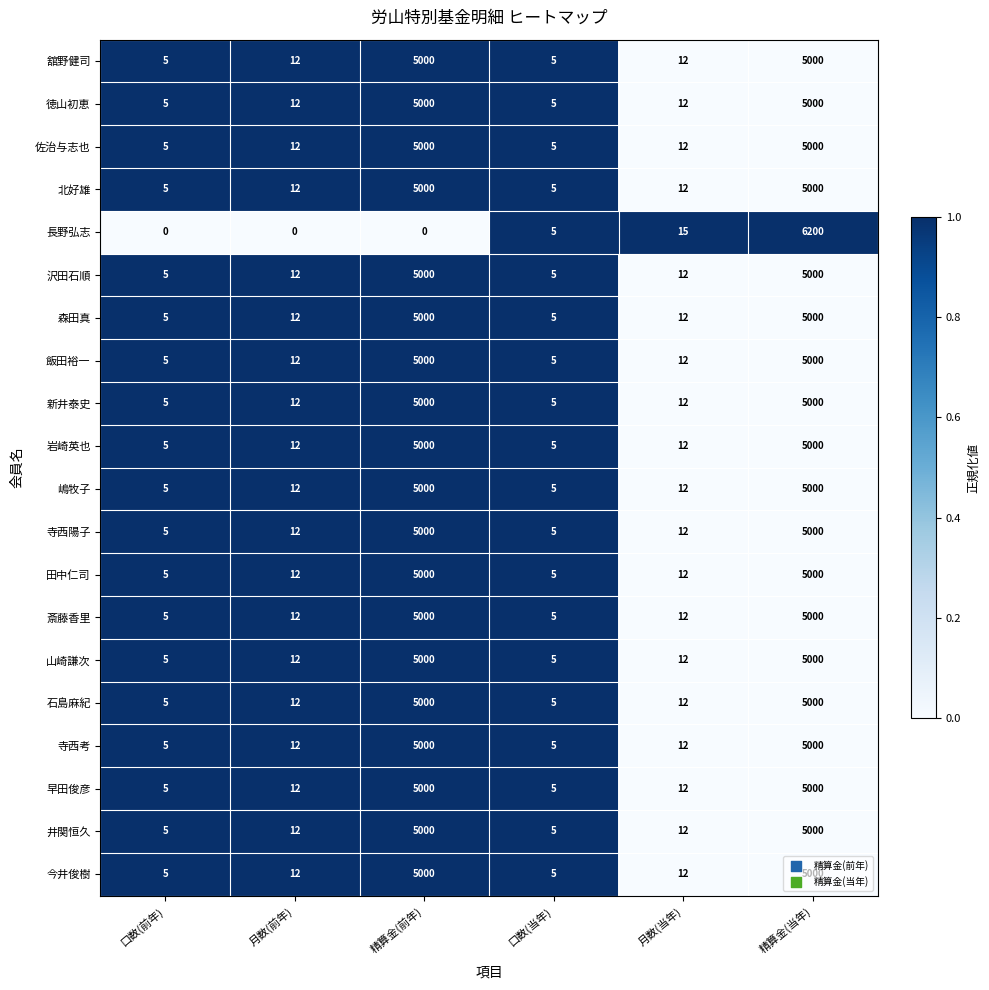

The 寺西陽子 series shows 1 at 口数(前年). True or false?

False